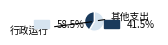

Does any single category account for the majority?

Yes